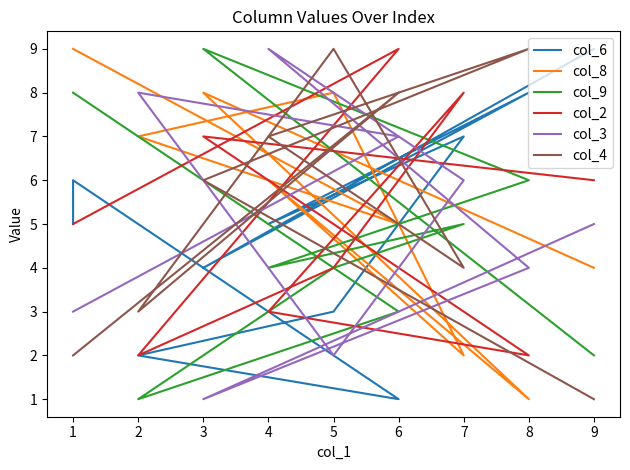

At which category is the sum across all series the highest?

3